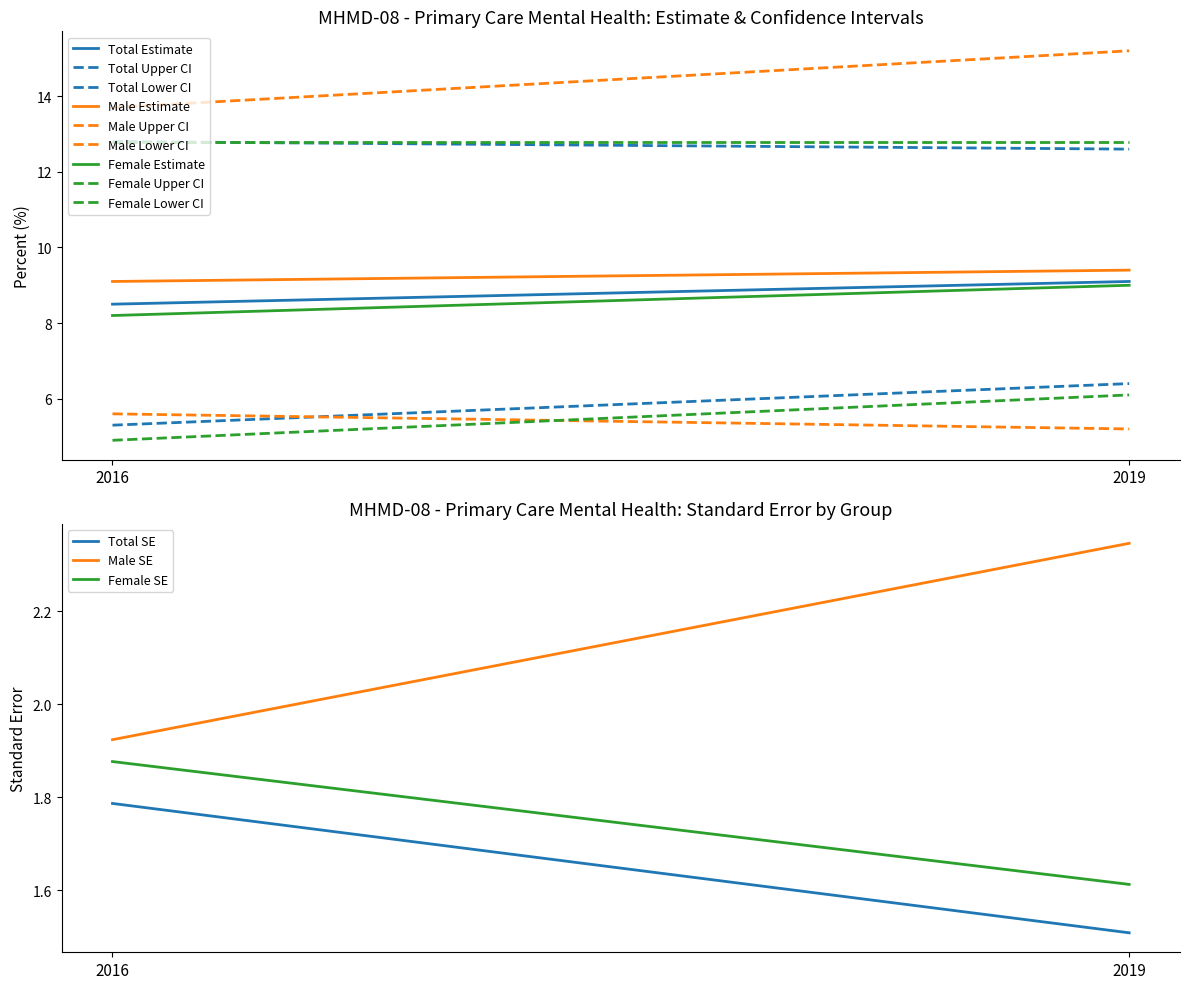

True or false: Estimate has a value of 8.5 at 2016 Total.

True